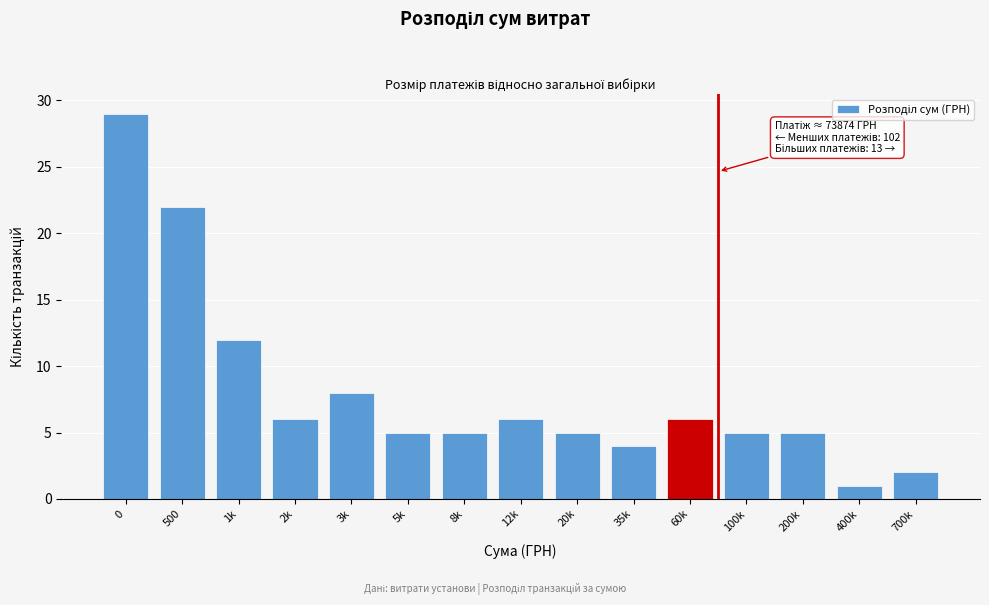

Reading left to right, transcribe all the data shown in this chart.

0=29	500=22	1k=12	2k=6	3k=8	5k=5	8k=5	12k=6	20k=5	35k=4	60k=6	100k=5	200k=5	400k=1	700k=2